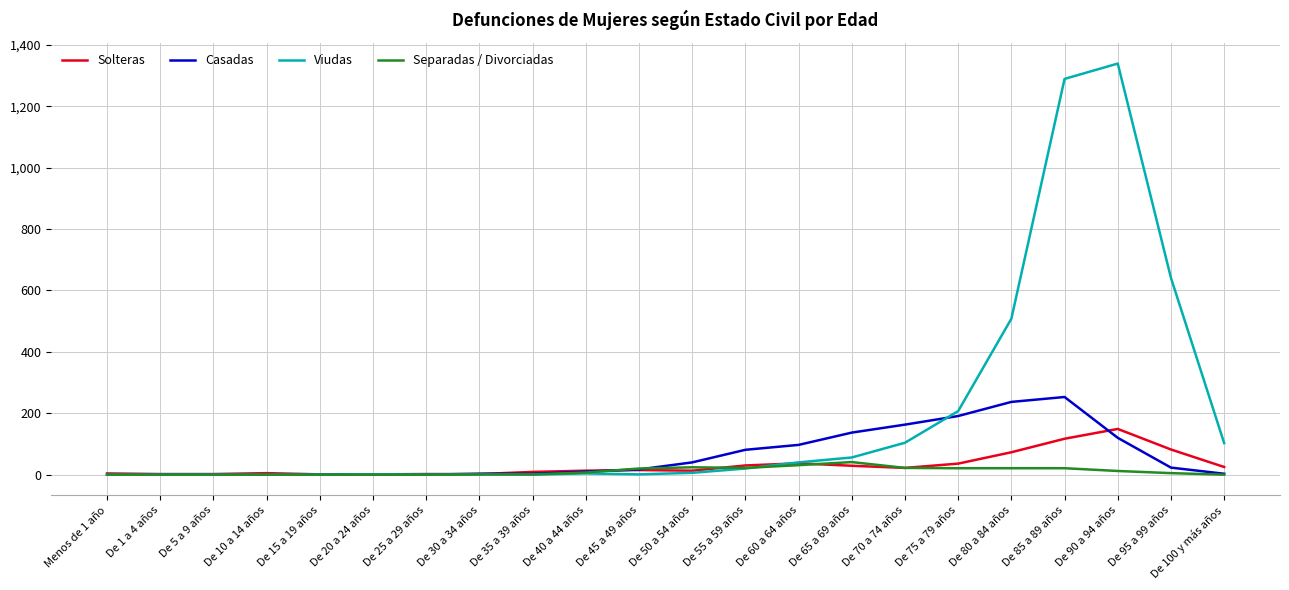

What are all the series names shown in the legend?

Solteras, Casadas, Viudas, Separadas / Divorciadas